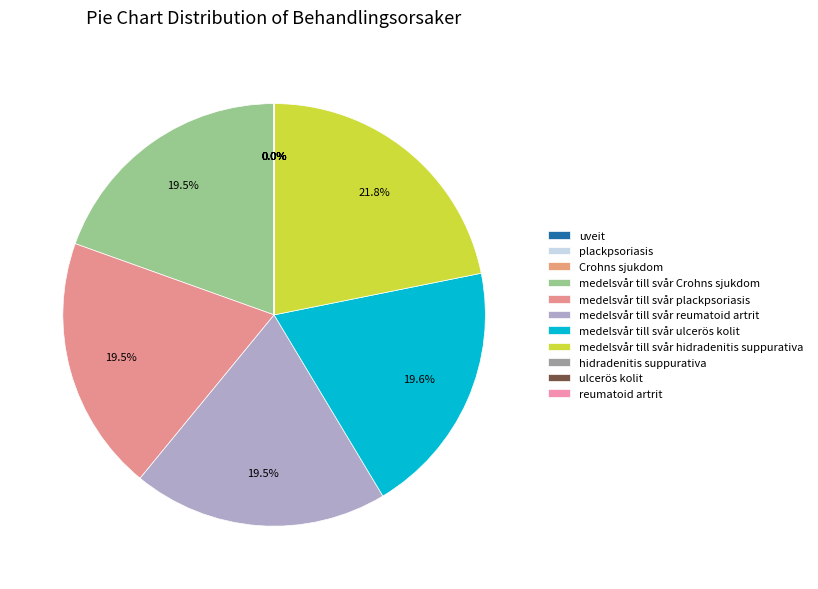

Is there any slice that represents more than half of the pie?

No